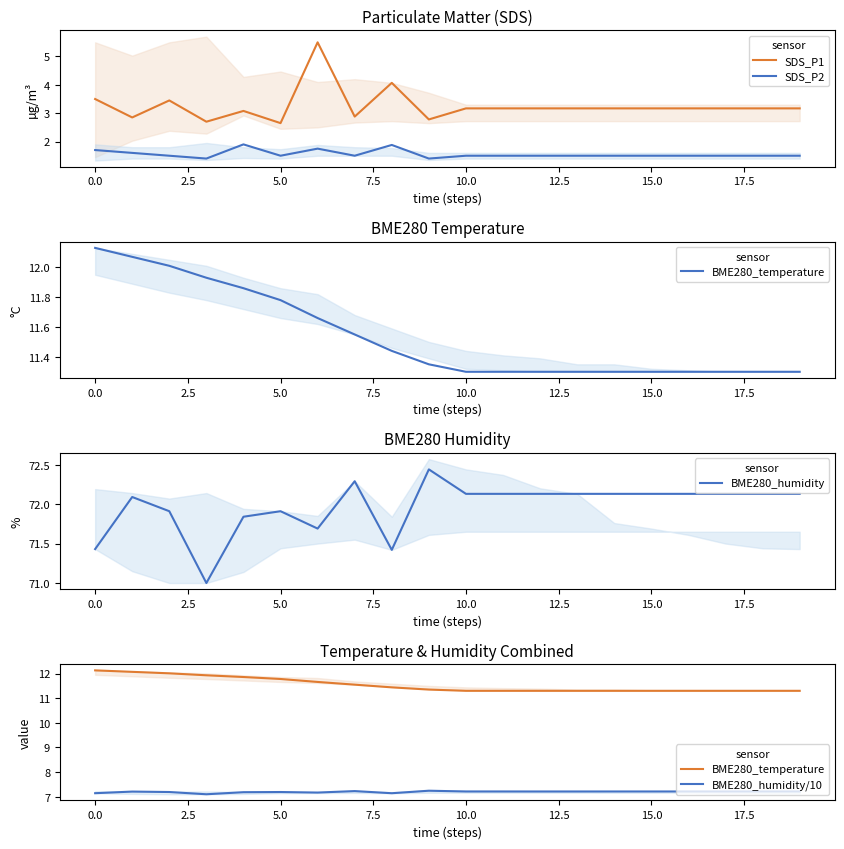

True or false: BME280_humidity has more than 1 points higher than both neighbors.

True